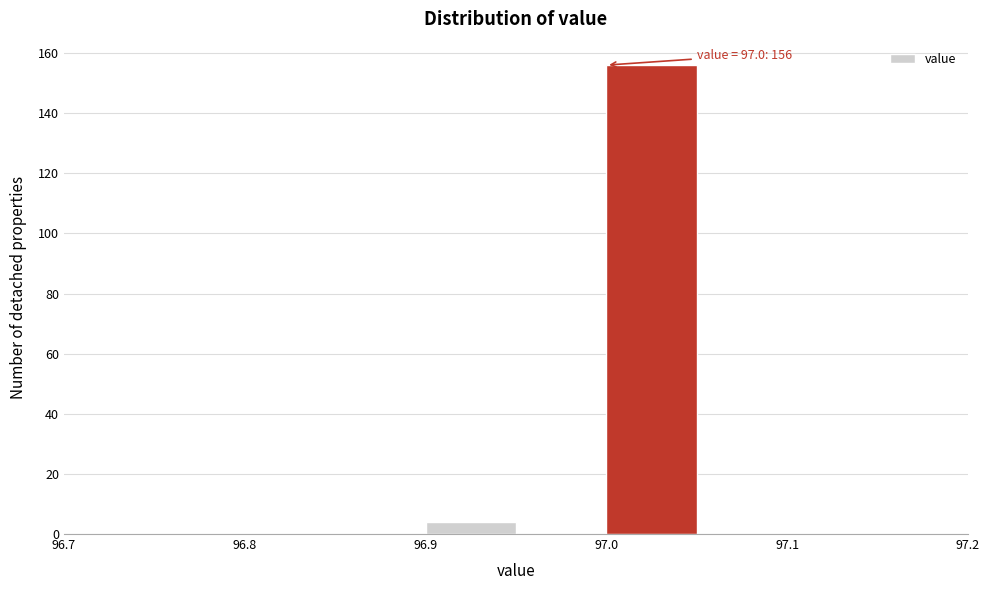

Which range on the x-axis has the tallest bar?

97.00 to 97.05